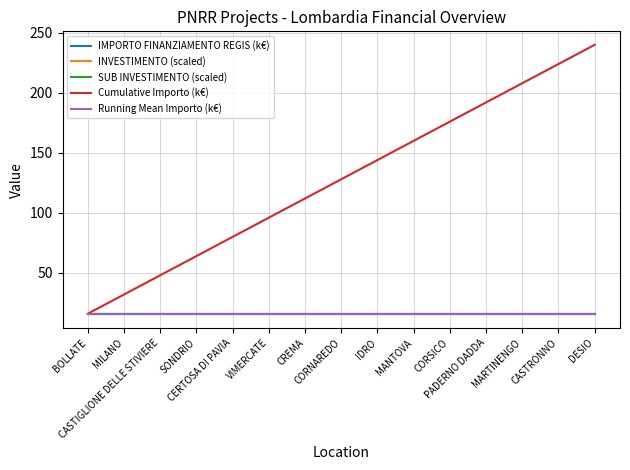

What is the average value of the Running Mean Importo (k€) series?

16.0